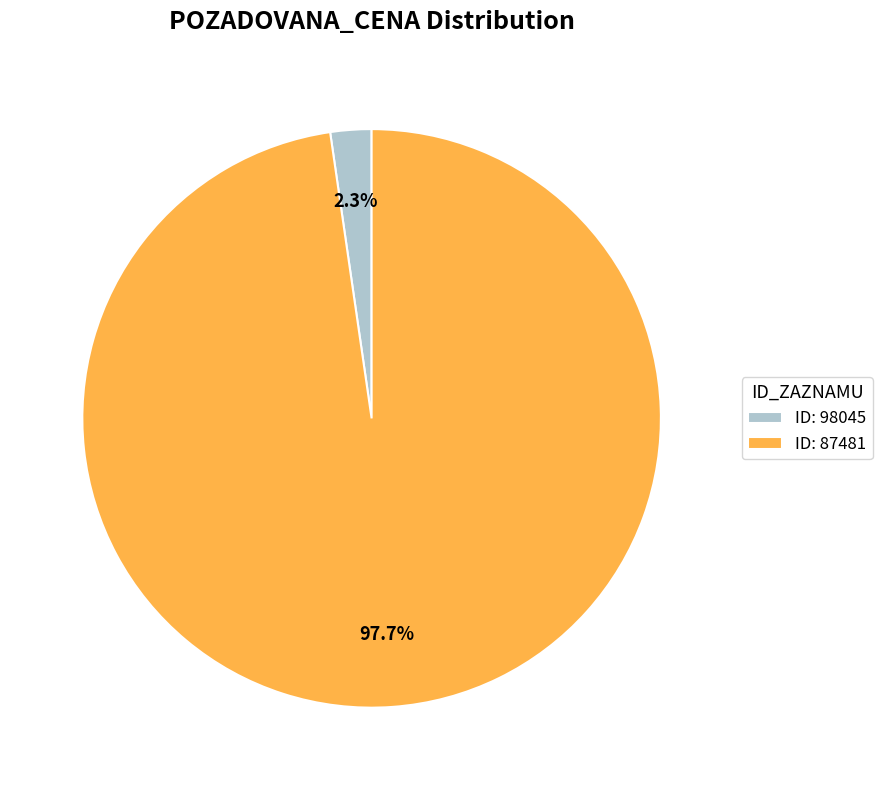

To the nearest percent, what is the difference between the largest and smallest slice percentages?

95%